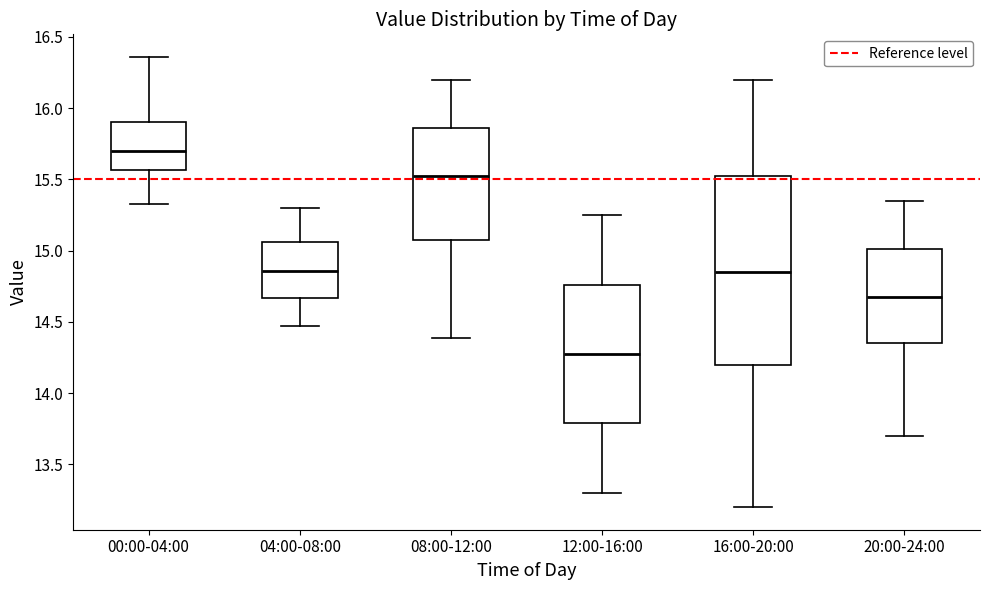

Reading left to right, transcribe this box plot: for each box, give where its median line is, the range the box spans, and where its two whiskers end, as read against the y-axis. The values are not printed on the chart, so give them approximately, as read against the axis.

00:00-04:00: median 15.70, box 15.55 to 15.90, whiskers 15.35 to 16.35
04:00-08:00: median 14.85, box 14.65 to 15.05, whiskers 14.45 to 15.30
08:00-12:00: median 15.55, box 15.10 to 15.85, whiskers 14.40 to 16.20
12:00-16:00: median 14.30, box 13.80 to 14.75, whiskers 13.30 to 15.25
16:00-20:00: median 14.85, box 14.20 to 15.55, whiskers 13.20 to 16.20
20:00-24:00: median 14.70, box 14.35 to 15.00, whiskers 13.70 to 15.35